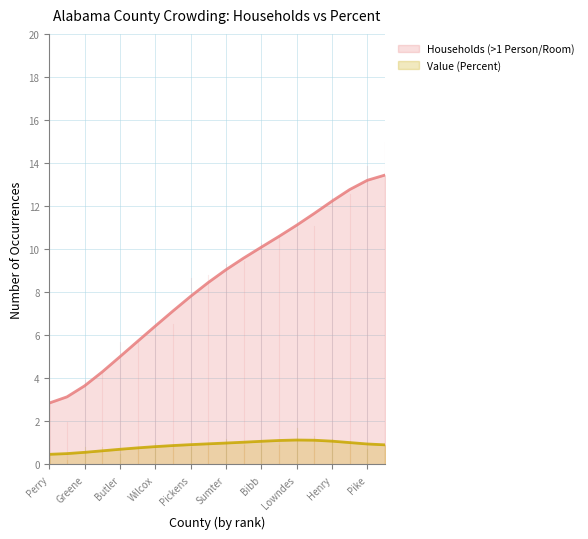

Where is the data nearest to the value 8?

Pickens